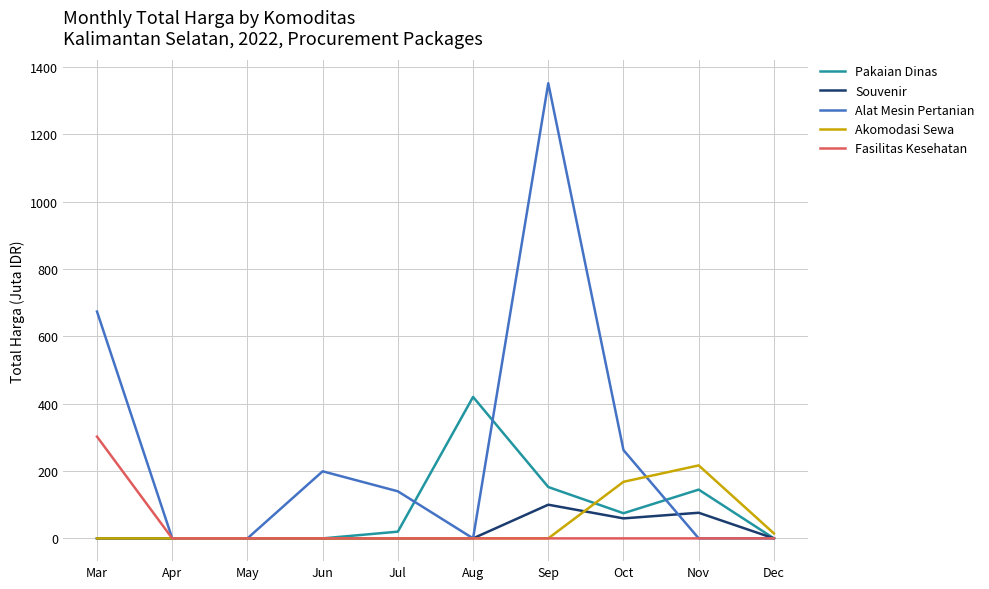

What is the maximum value for Alat Mesin Pertanian?

1351.7